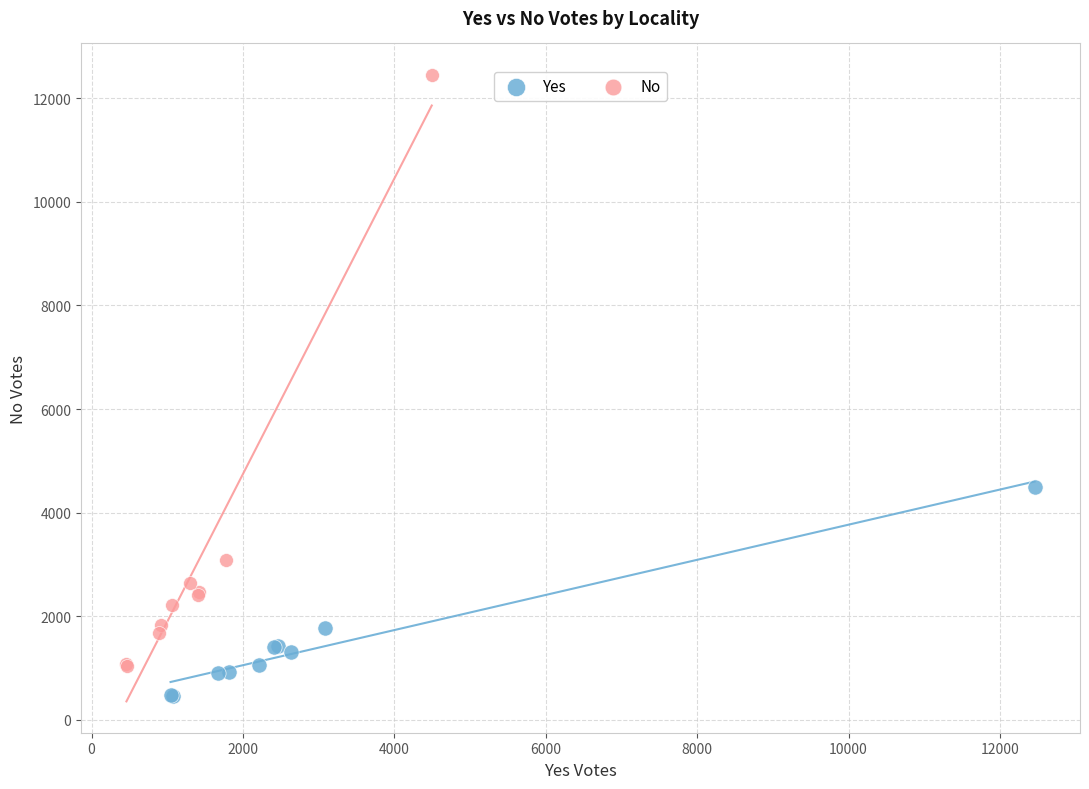

What are all the series names shown in the legend?

Yes, No